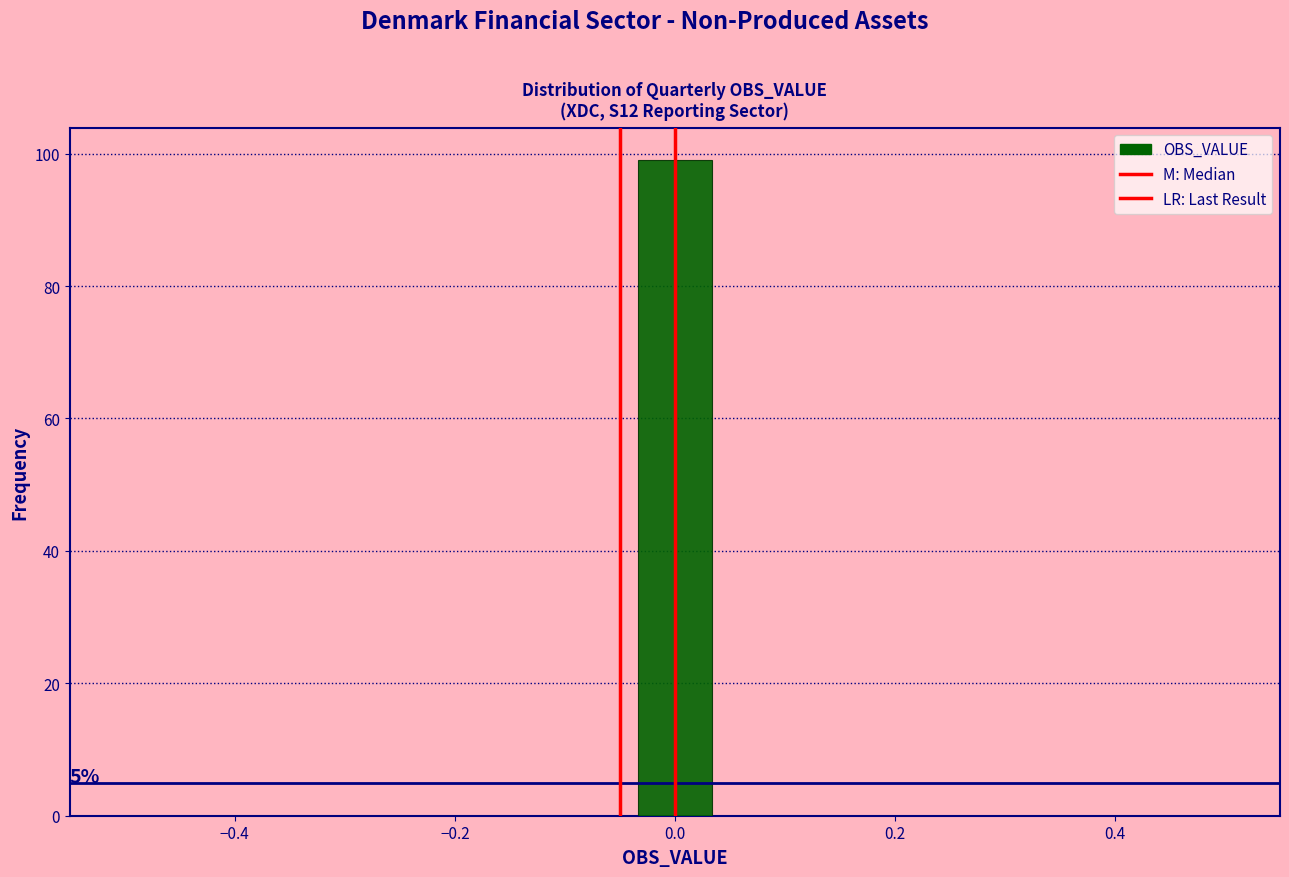

Around what value on the x-axis is the tallest bar? Give the approximate position of its centre, as read against the axis.

0.00